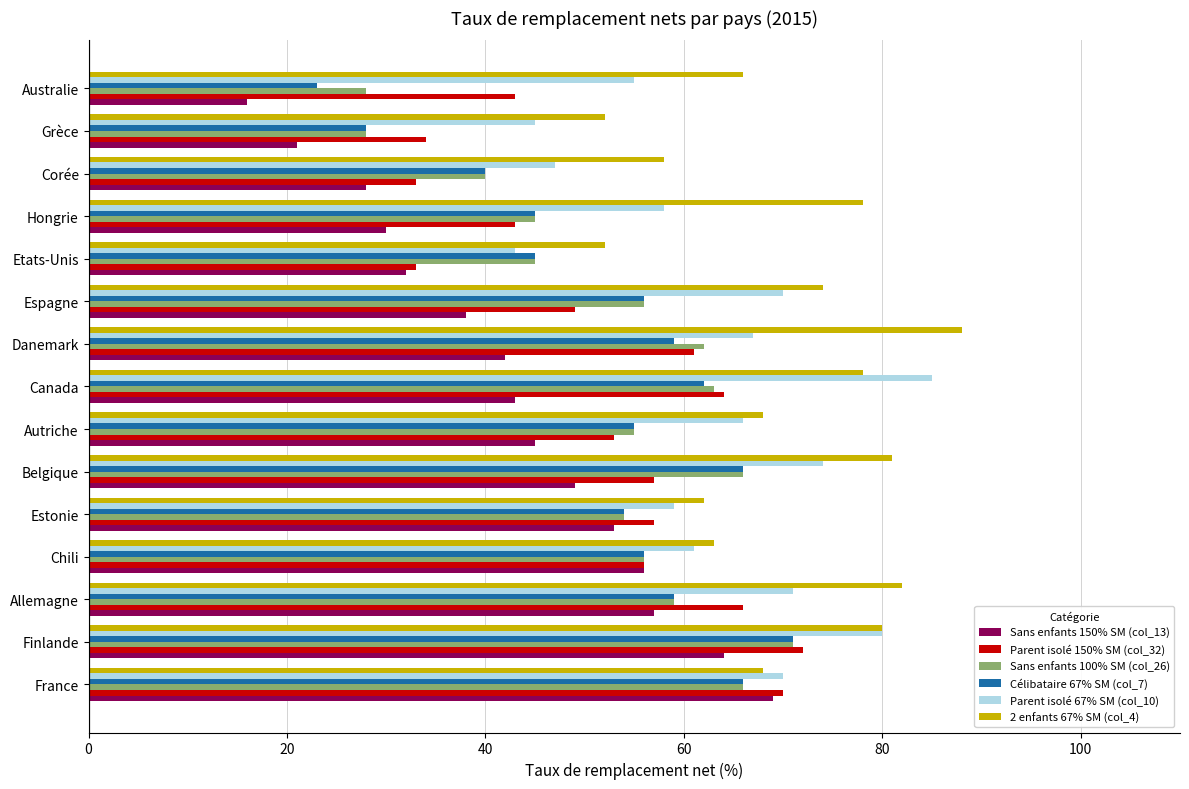

Which series changed the most between France and Hongrie?

Sans enfants 150% SM (col_13)